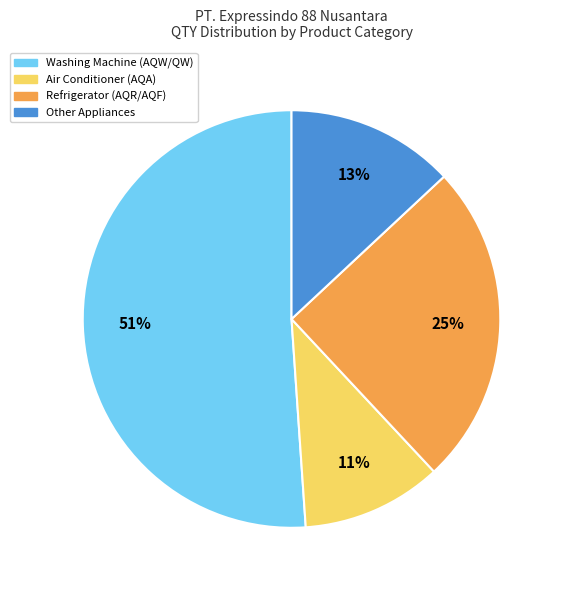

True or false: Washing Machine (AQW/QW) accounts for 51% of the total.

True